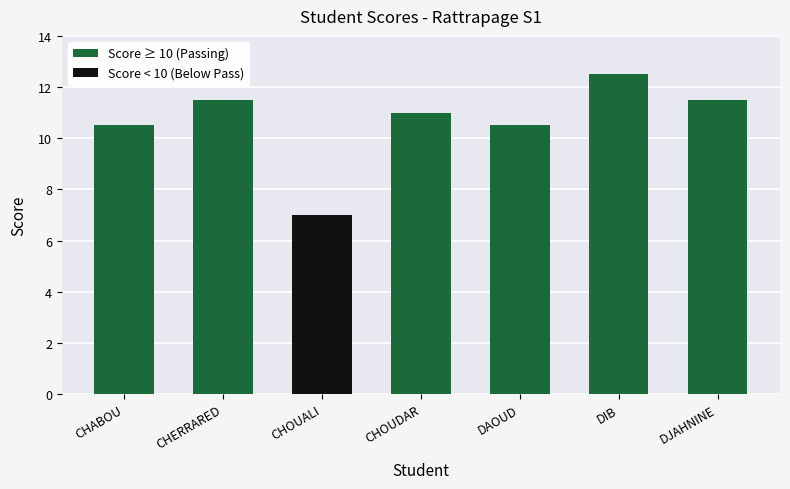

True or false: Score ≥ 10 (Passing) has a value of 16.1 at DAOUD.

False